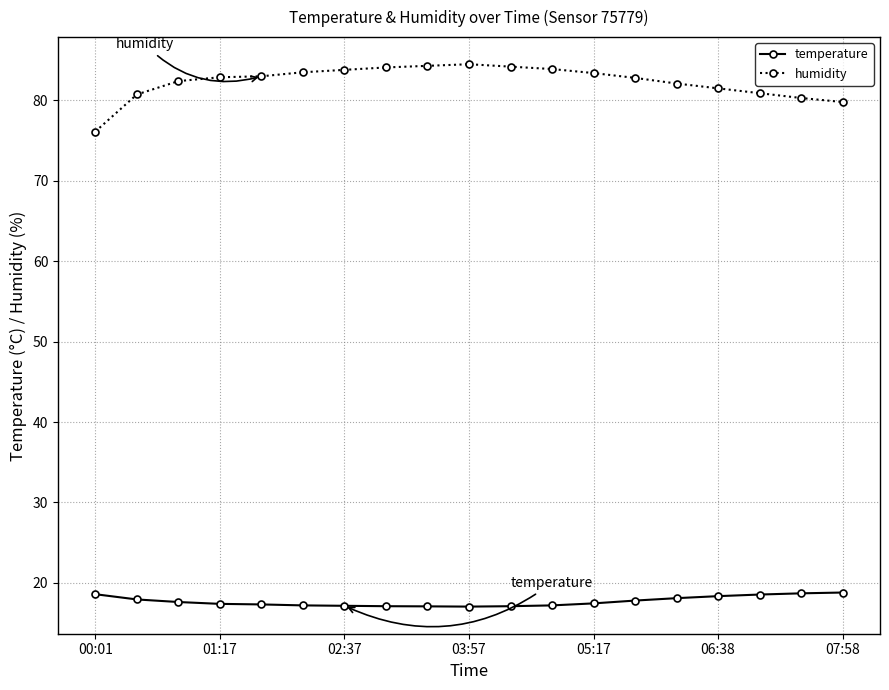

What is the maximum value for temperature?

18.8